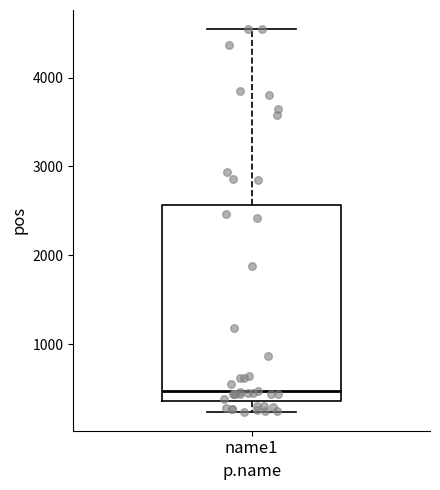

Read this box plot against the y-axis: the position of the median line, the range covered by the box, and the ends of both whiskers. The values are not printed on the chart, so give them approximately, as read against the axis.

median 500, box 400 to 2600, whiskers 200 to 4500